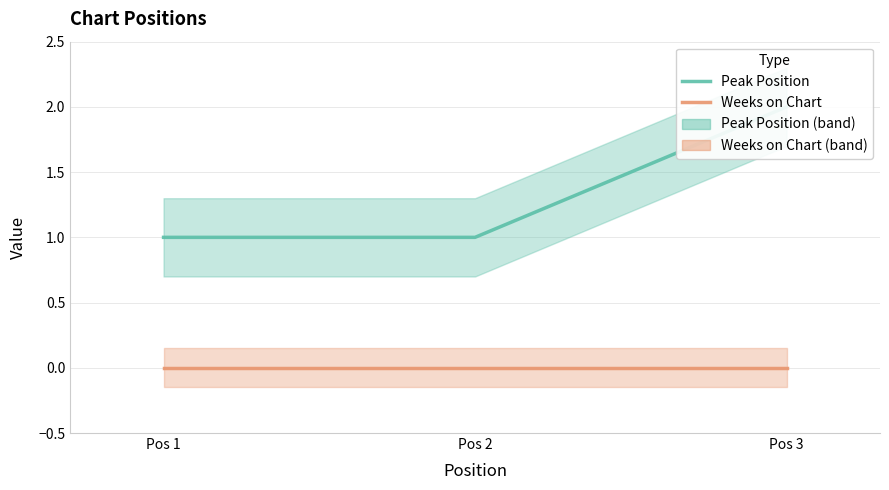

Which series has the largest range (max minus min)?

Peak Position